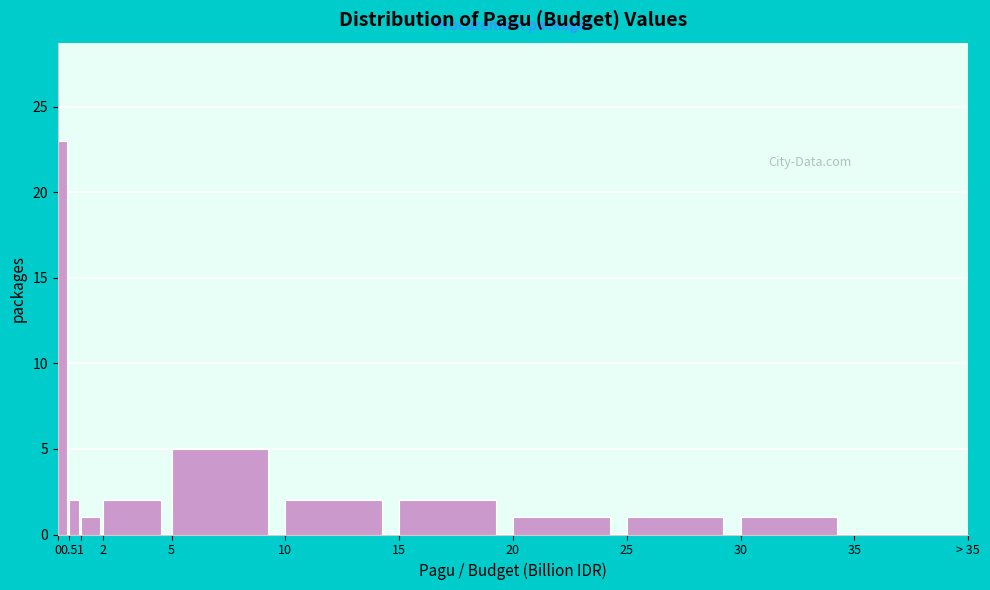

Reading left to right, transcribe all the data shown in this chart.

0=23	0.5=2	1=1	2=2	5=5	10=2	15=2	20=1	25=1	30=1	35=0